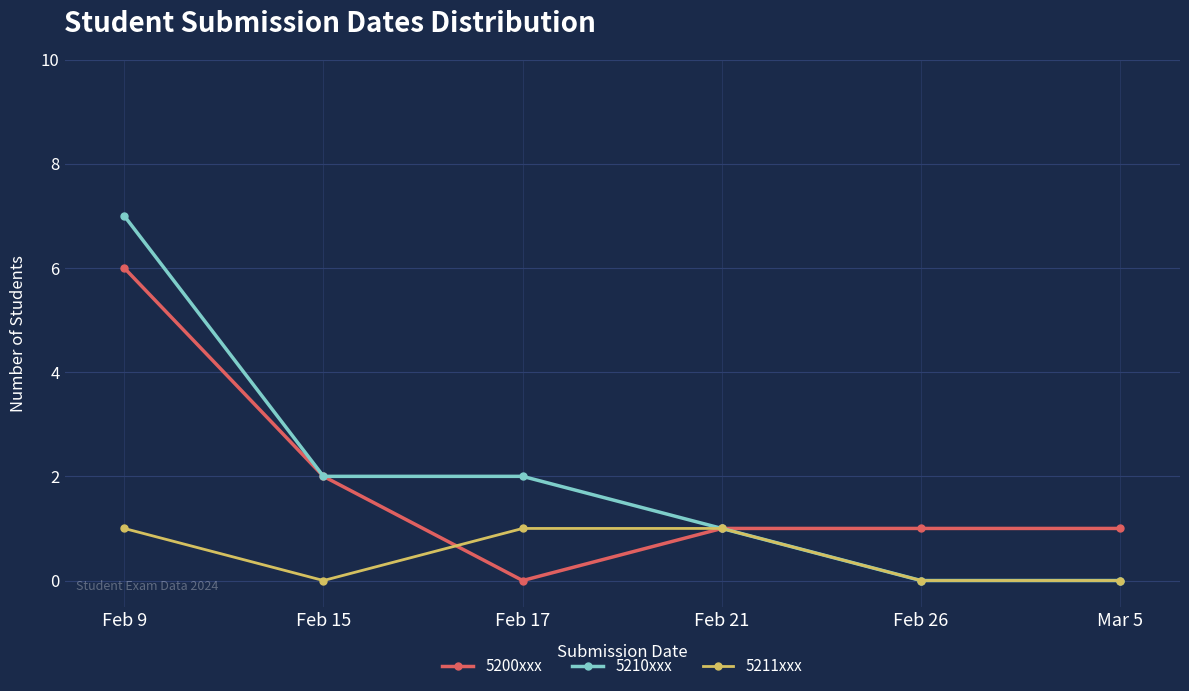

Is it true that 5200xxx equals 3 at Feb 15?

False